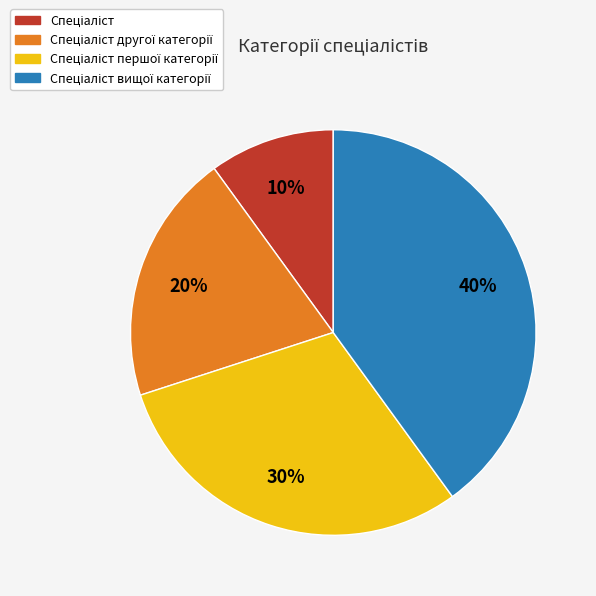

To the nearest percent, what is the average slice percentage?

25%